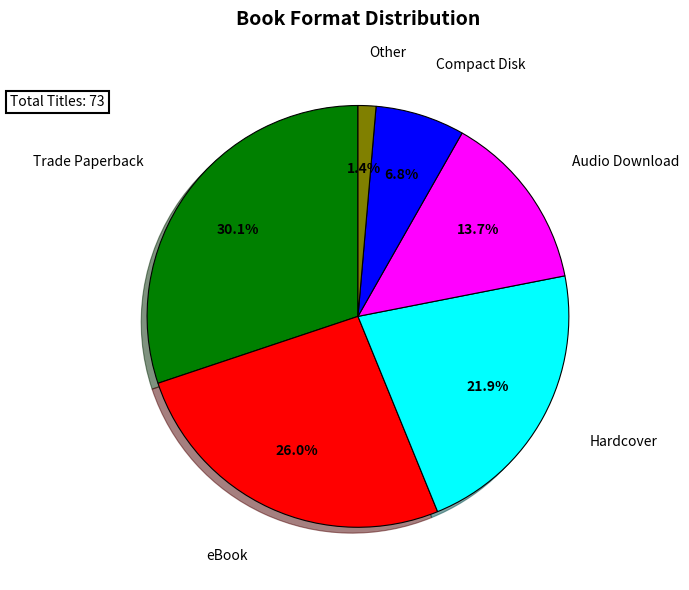

To the nearest percent, what is the difference between the largest and smallest slice percentages?

29%